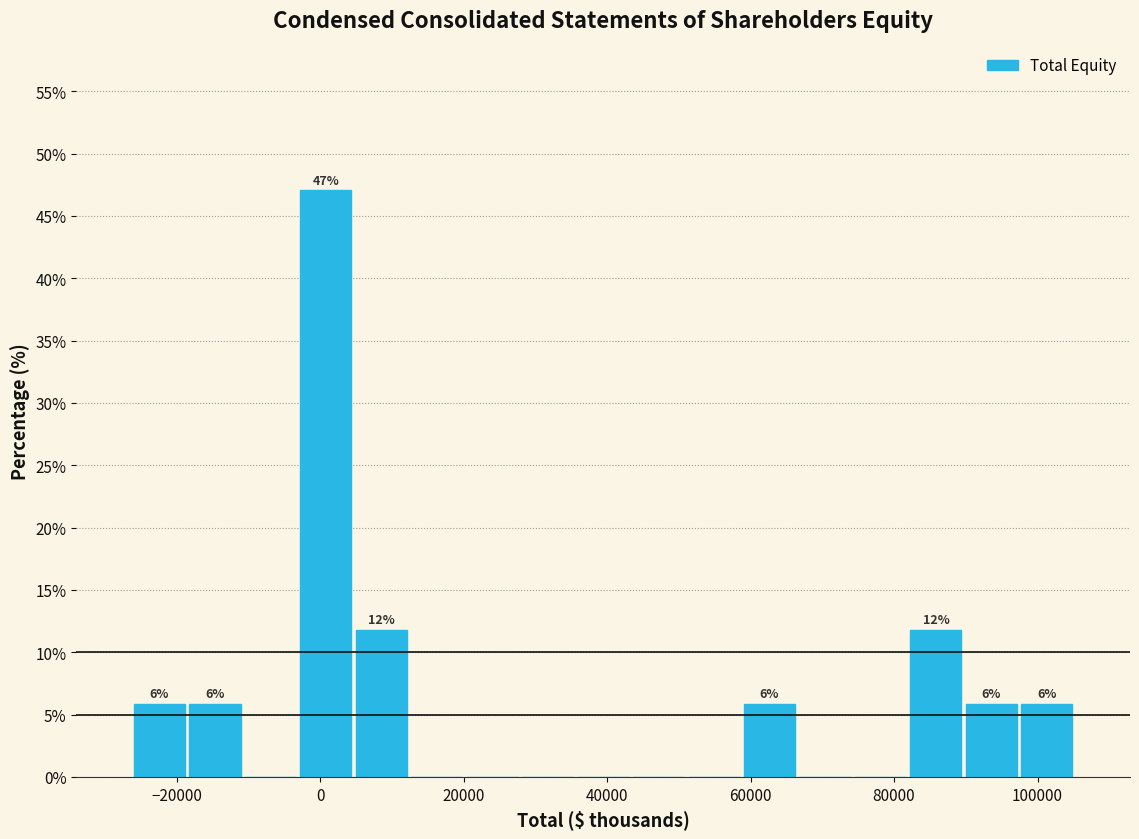

Around what value on the x-axis is the tallest bar? Give the approximate position of its centre, as read against the axis.

0